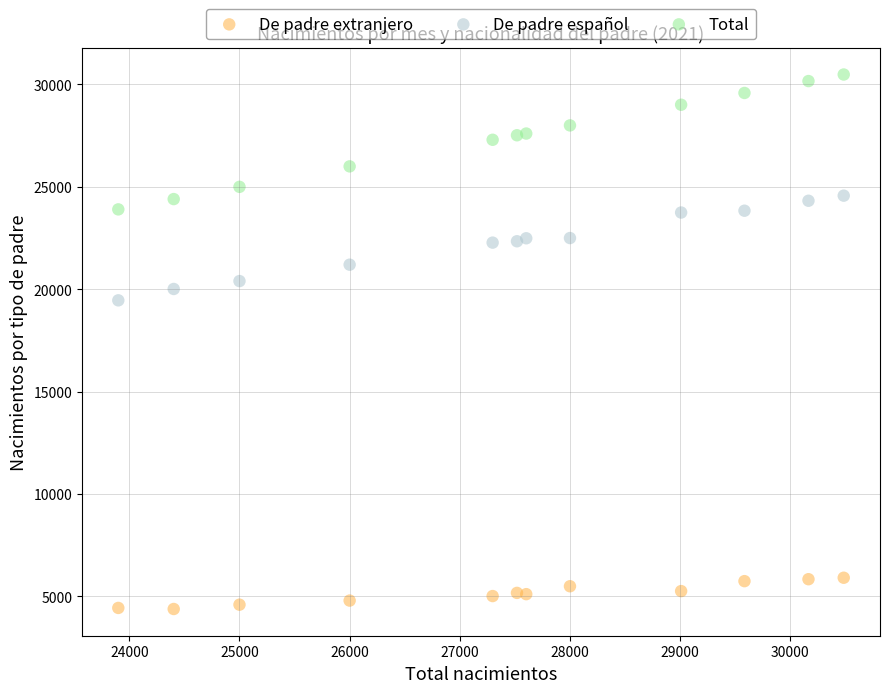

Across all data points, what is the range of X values (max minus min)?

6585